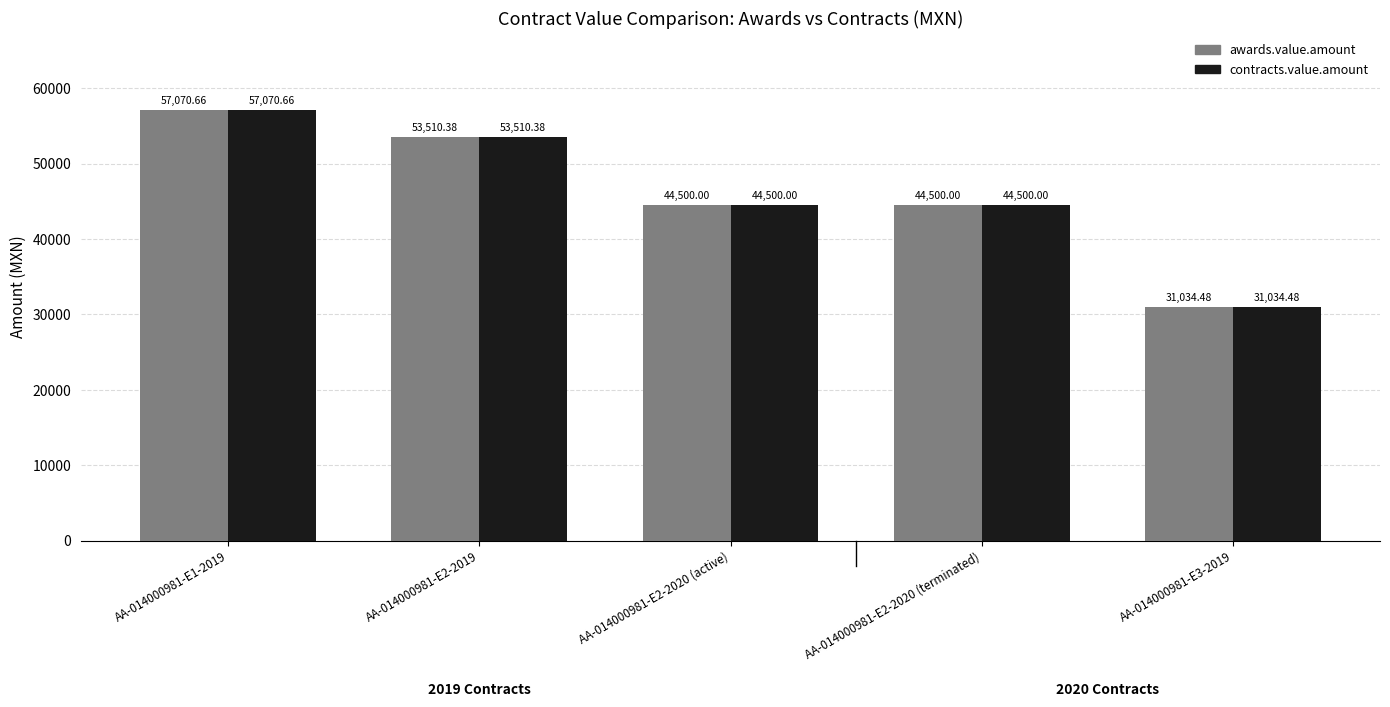

At which category is the sum across all series the highest?

AA-014000981-E1-2019